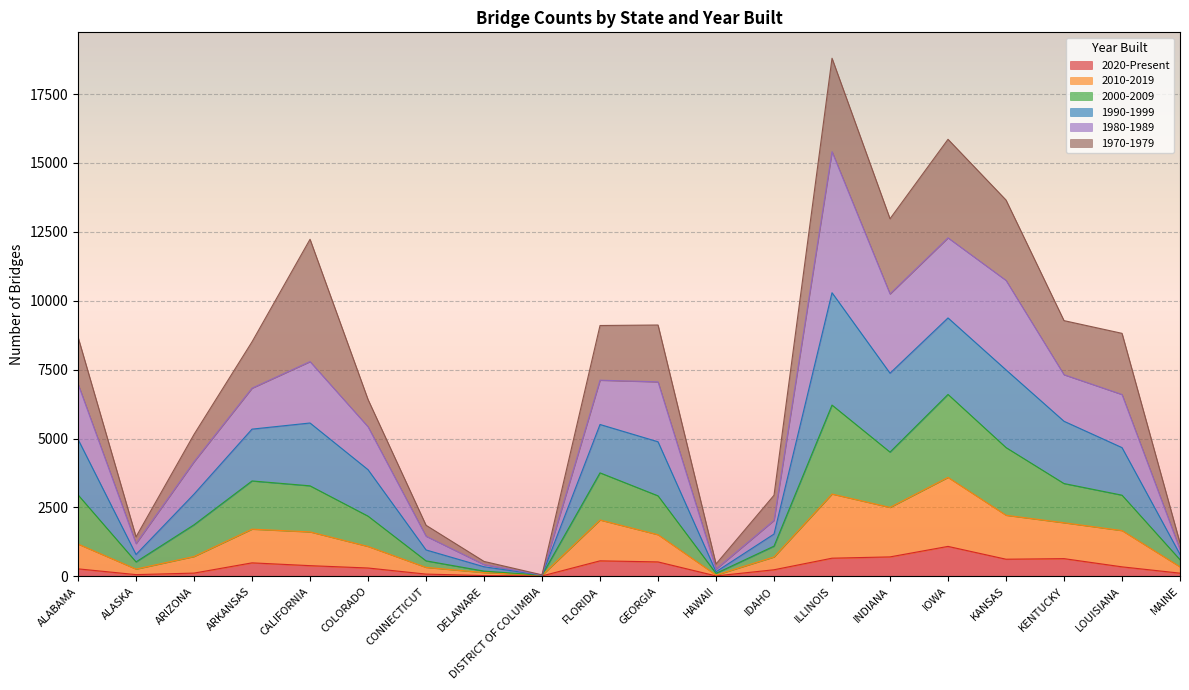

At which category is the sum across all series the highest?

ILLINOIS